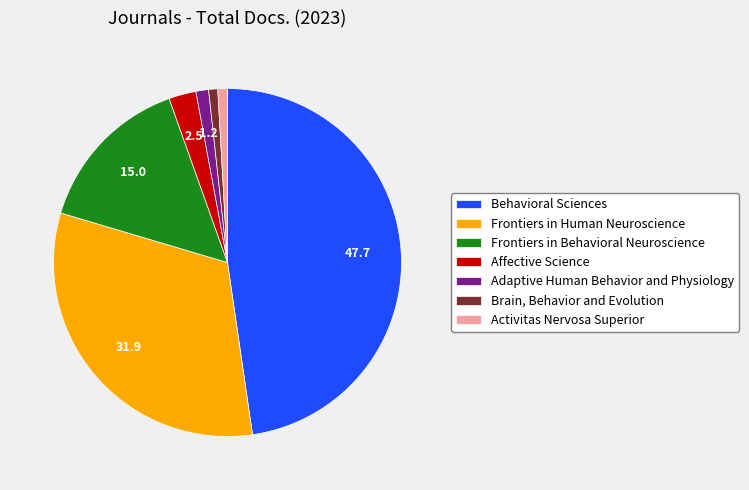

Count the number of slices in the pie.

7